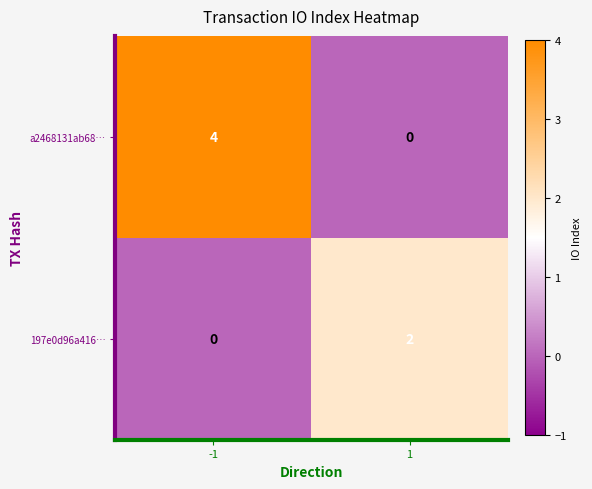

What is the difference between the highest and lowest values at 1?

2